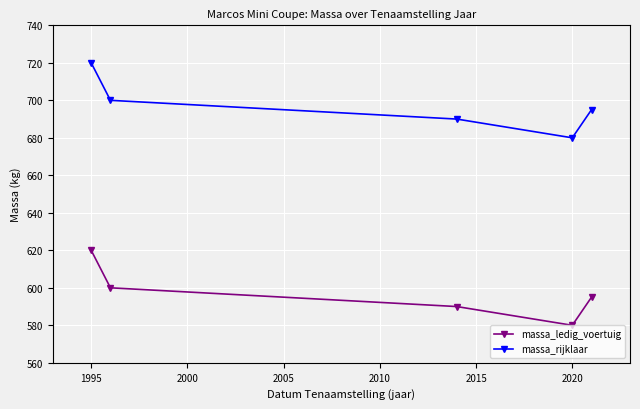

What is the value of the massa_rijklaar point at the 5th from the left?

695